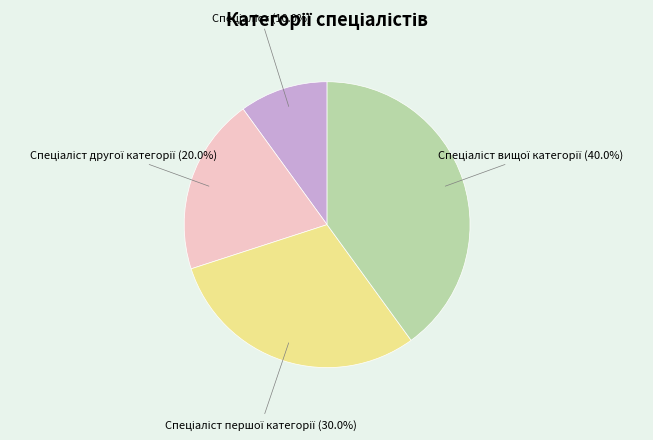

Does any single category account for the majority?

No